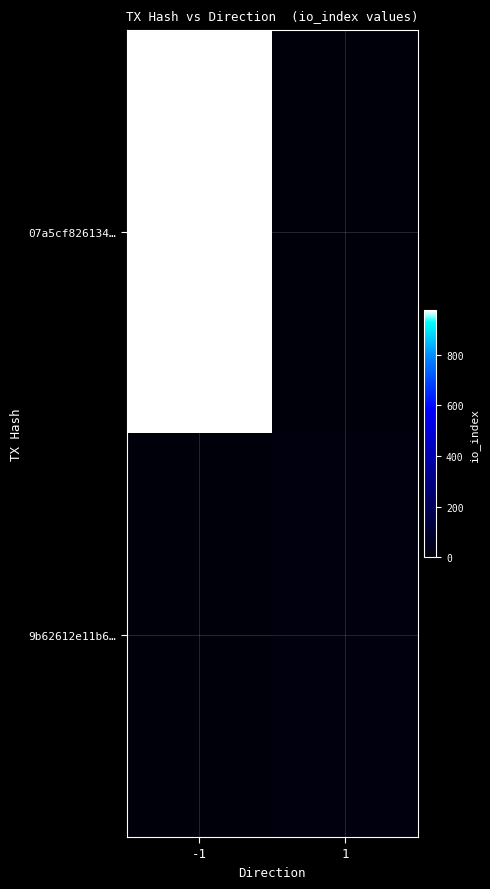

How many data points does each series have?

2